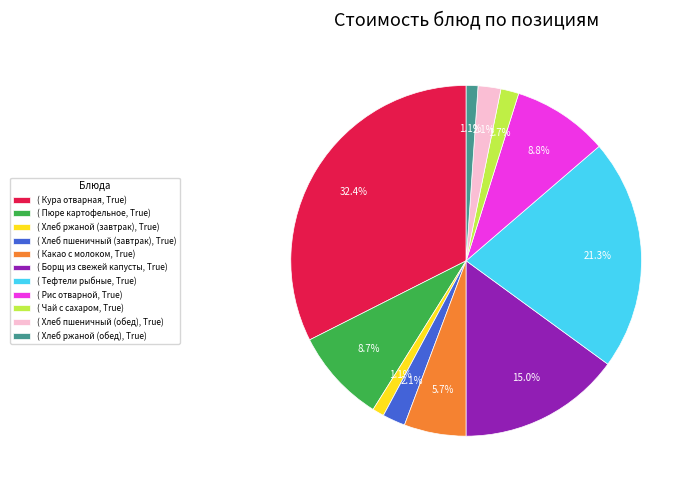

How many segments does this pie chart have?

11